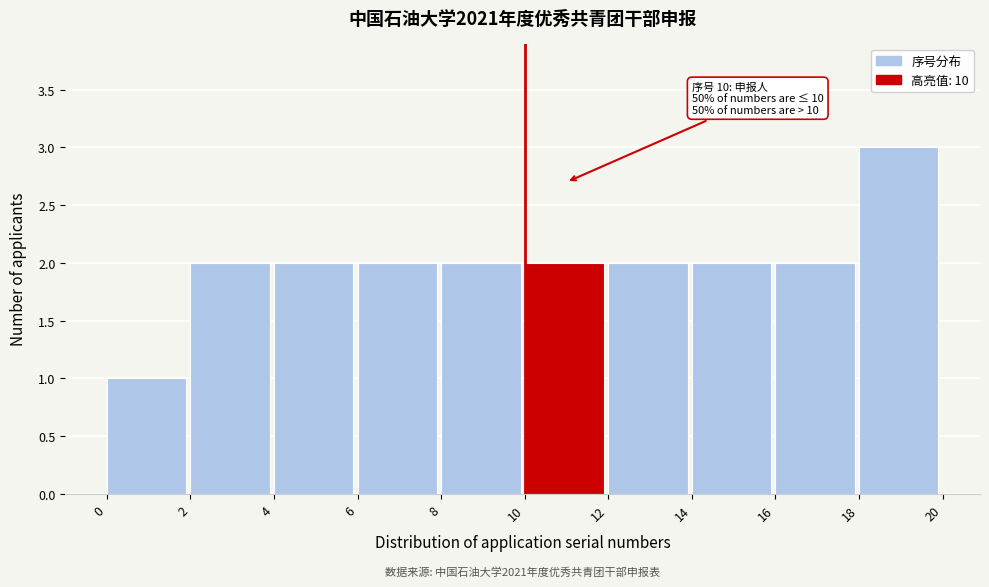

Which range on the x-axis has the tallest bar?

18 to 20